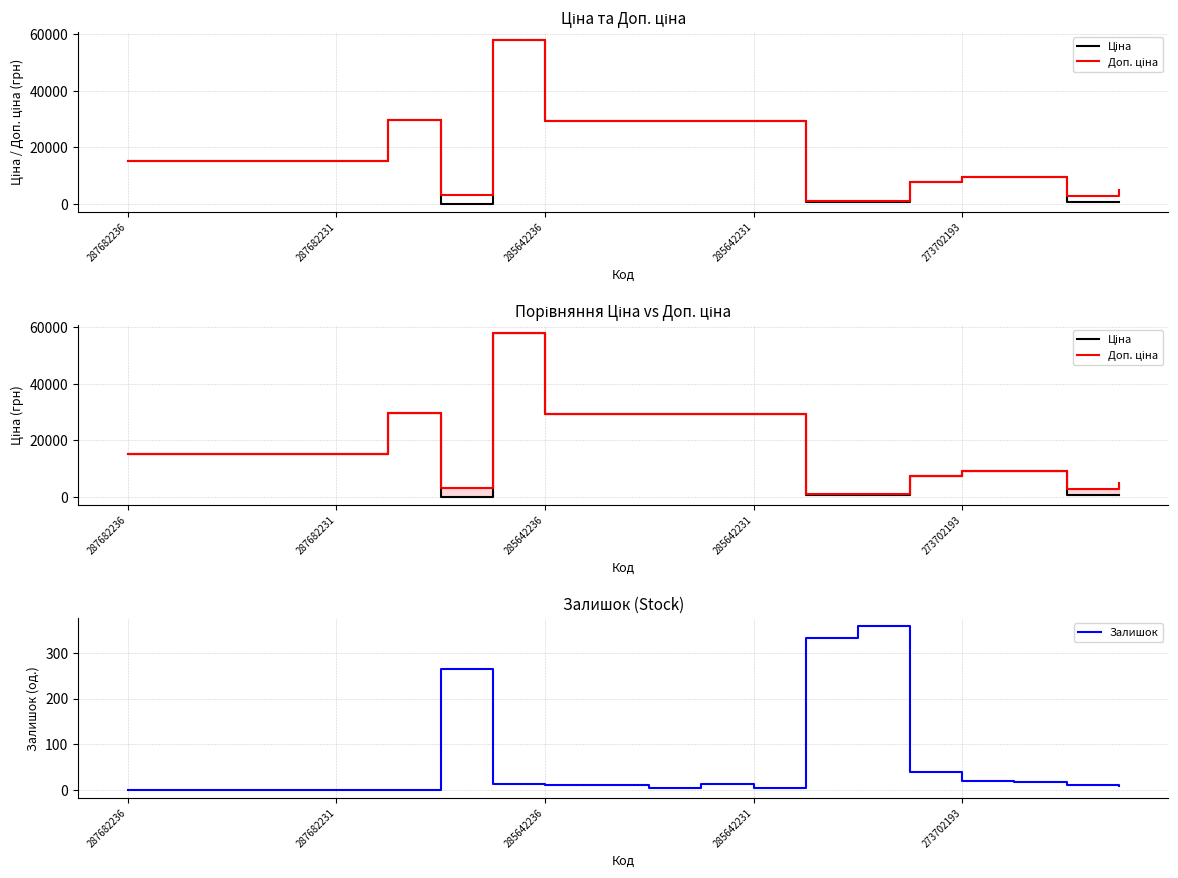

Where is the first local maximum for Доп. ціна?

5